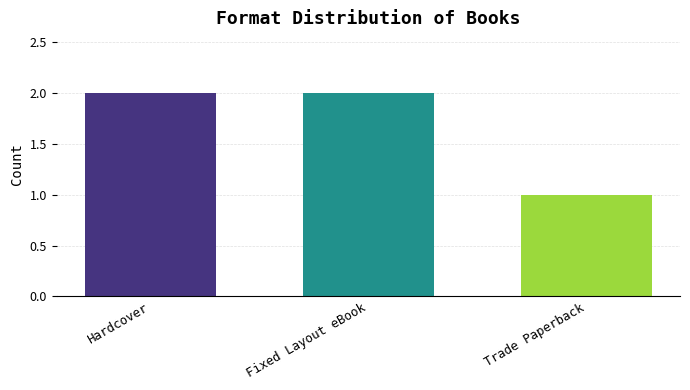

What is the label of the 2nd bar from the left?

Fixed Layout eBook